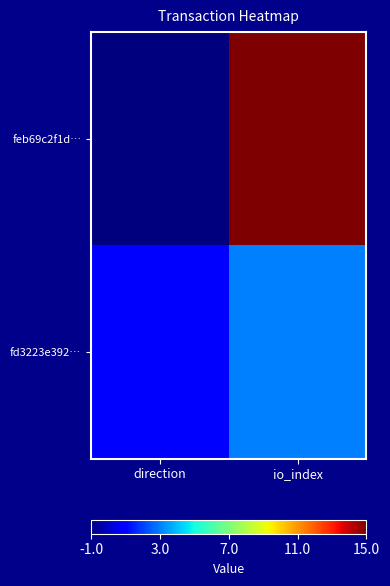

At which category is the sum across all series the highest?

io_index